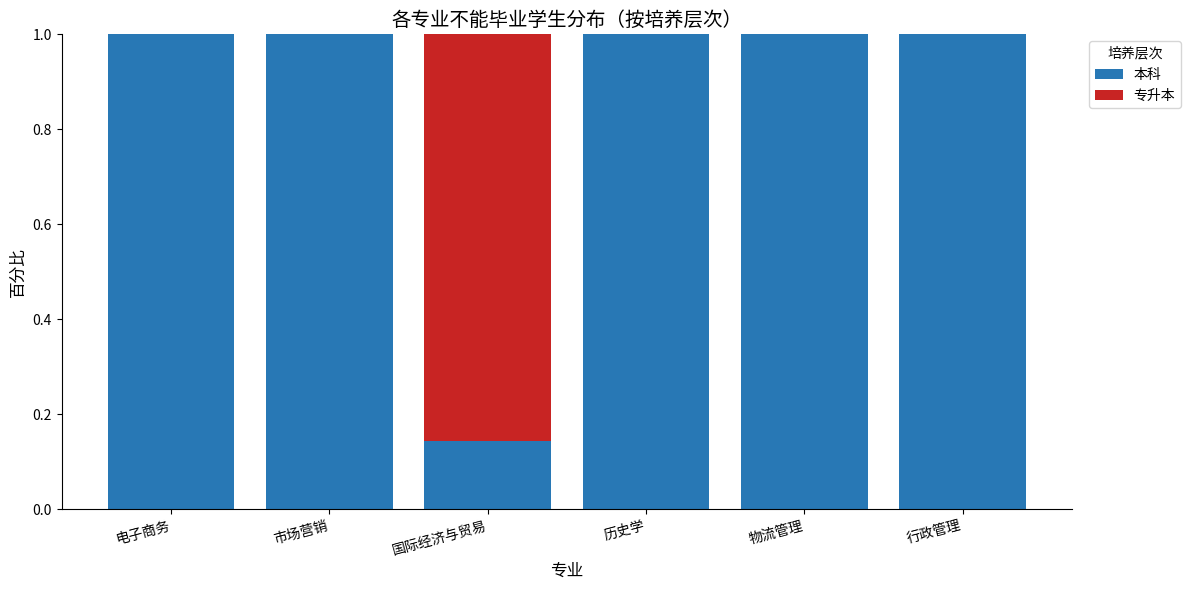

What is the highest value of the 本科 series?

1.0